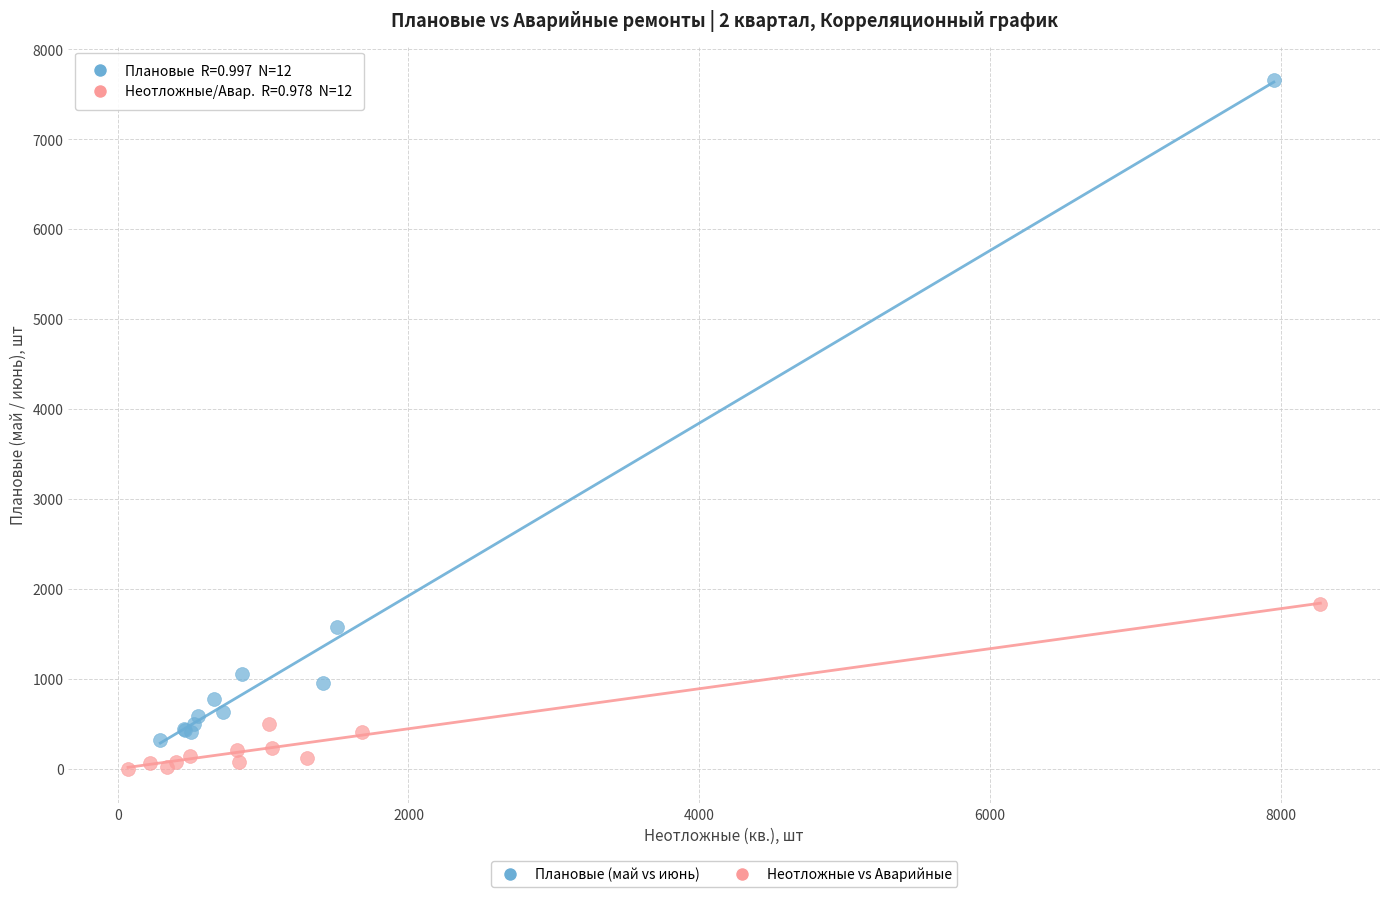

What are all the series names shown in the legend?

Плановые (май vs июнь), Неотложные vs Аварийные